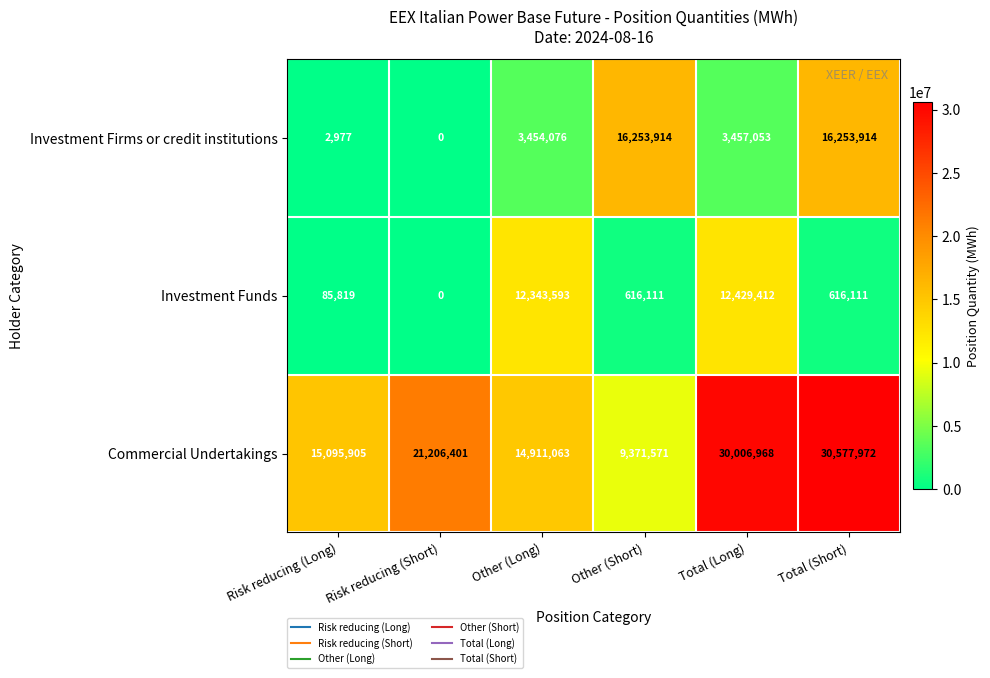

What is the difference between the maximum and second lowest values in the Commercial Undertakings series?

15666909